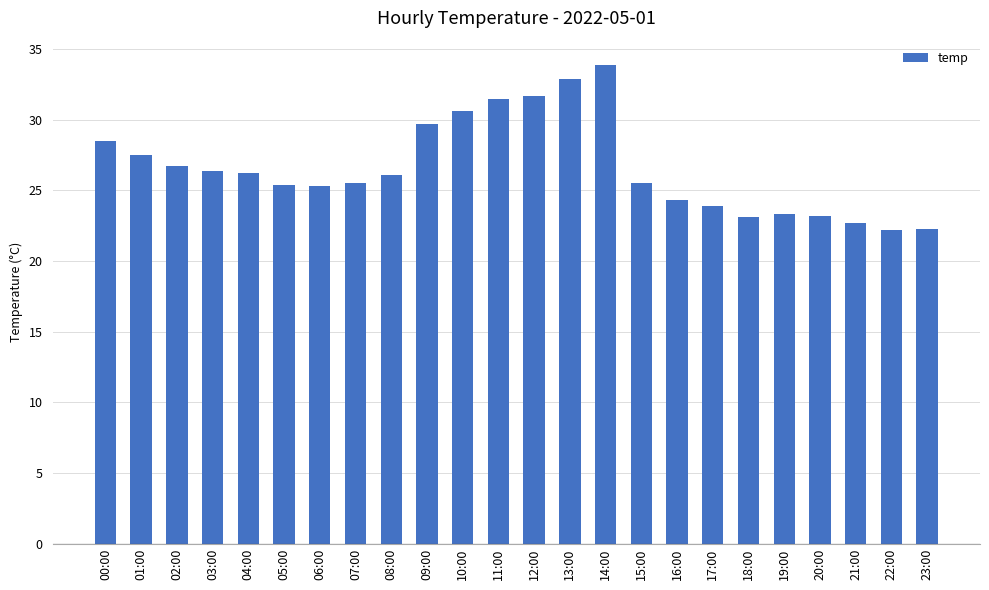

What is the change in value from 05:00 to 21:00?

-2.7